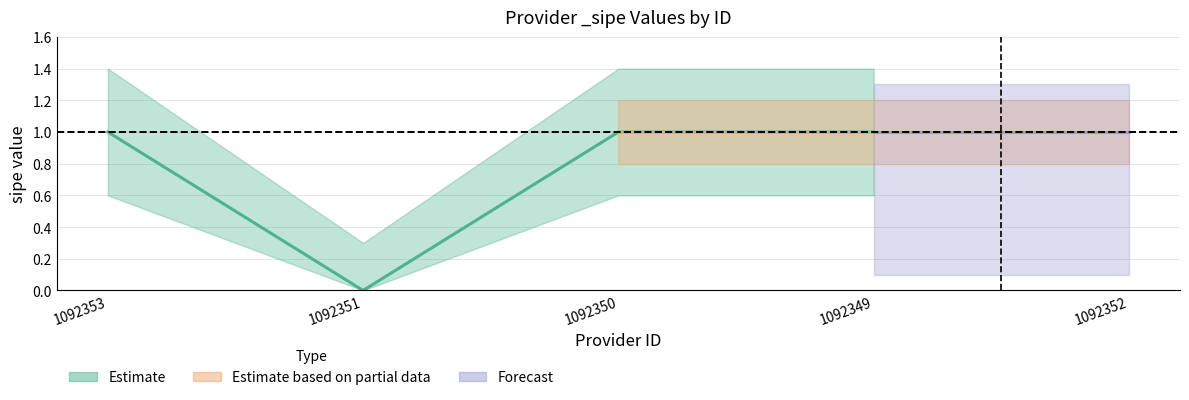

At which category does the chart reach its peak across all series?

1092353